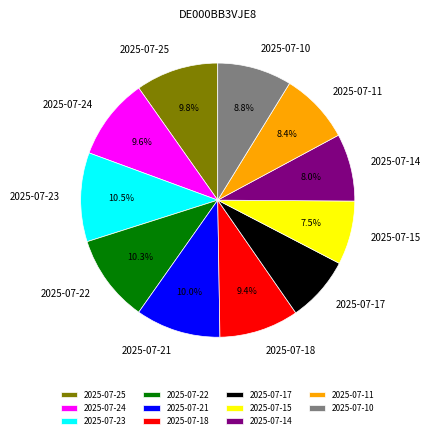

Between 2025-07-22 and 2025-07-15, which is larger?

2025-07-22